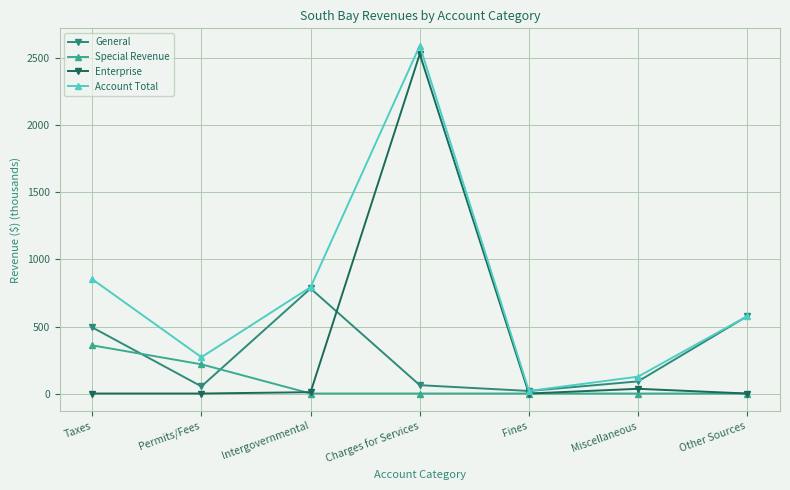

How many interior local valleys does the General series have?

2